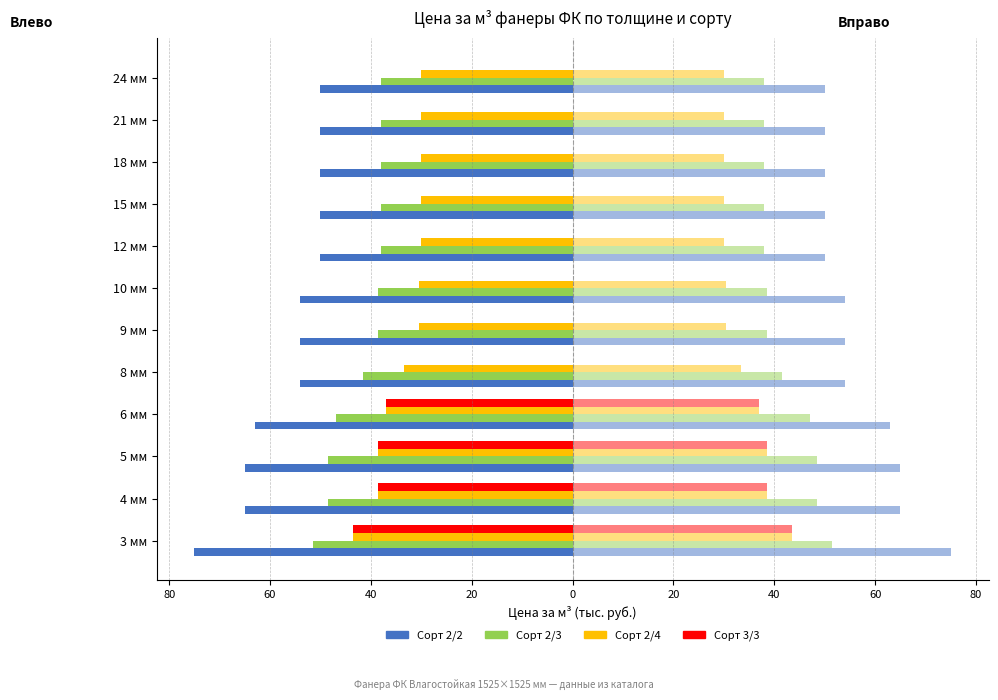

Reading right to left, list all the values displayed in this chart.

Сорт 2/2: -50.0	-50.0	-50.0	-50.0	-50.0	-54.0	-54.0	-54.0	-63.0	-65.0	-65.0	-75.0
Сорт 2/3: -38.0	-38.0	-38.0	-38.0	-38.0	-38.5	-38.5	-41.5	-47.0	-48.5	-48.5	-51.5
Сорт 2/4: -30.0	-30.0	-30.0	-30.0	-30.0	-30.5	-30.5	-33.5	-37.0	-38.5	-38.5	-43.5
Сорт 3/3: 0.0	0.0	0.0	0.0	0.0	0.0	0.0	0.0	-37.0	-38.5	-38.5	-43.5